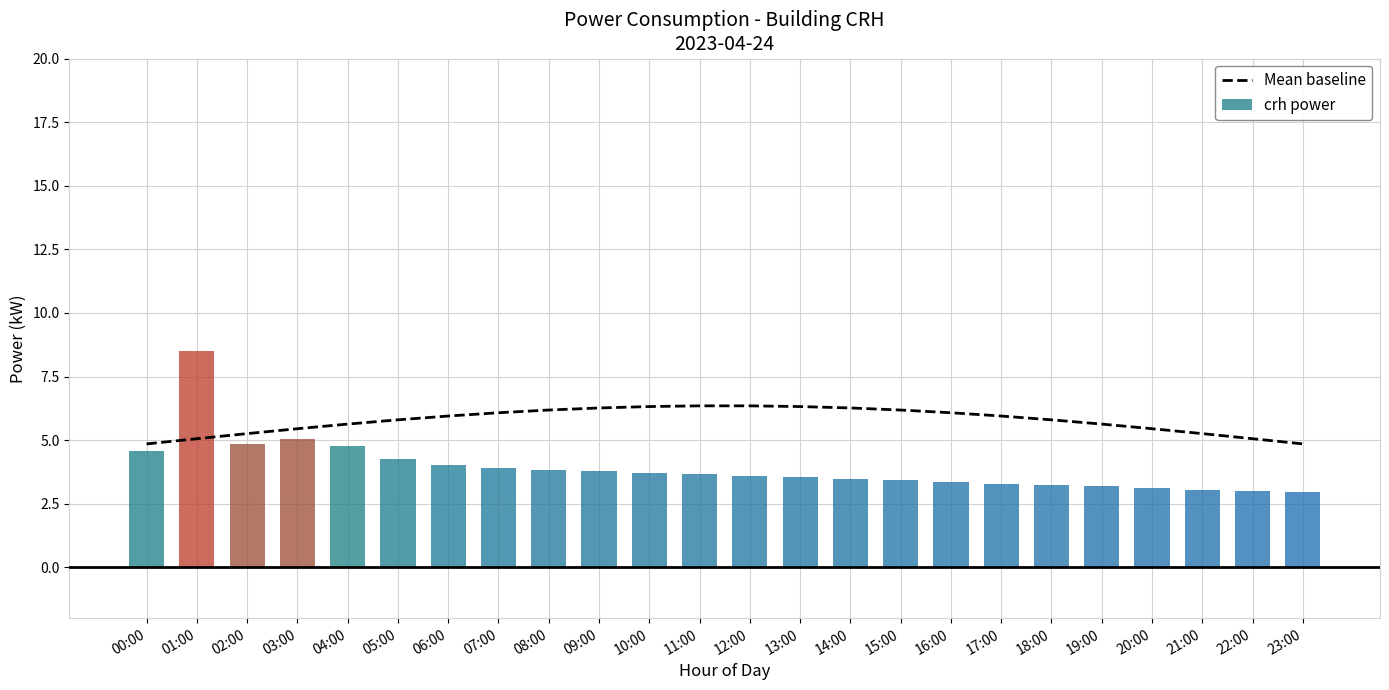

How many groups of bars are there?

24